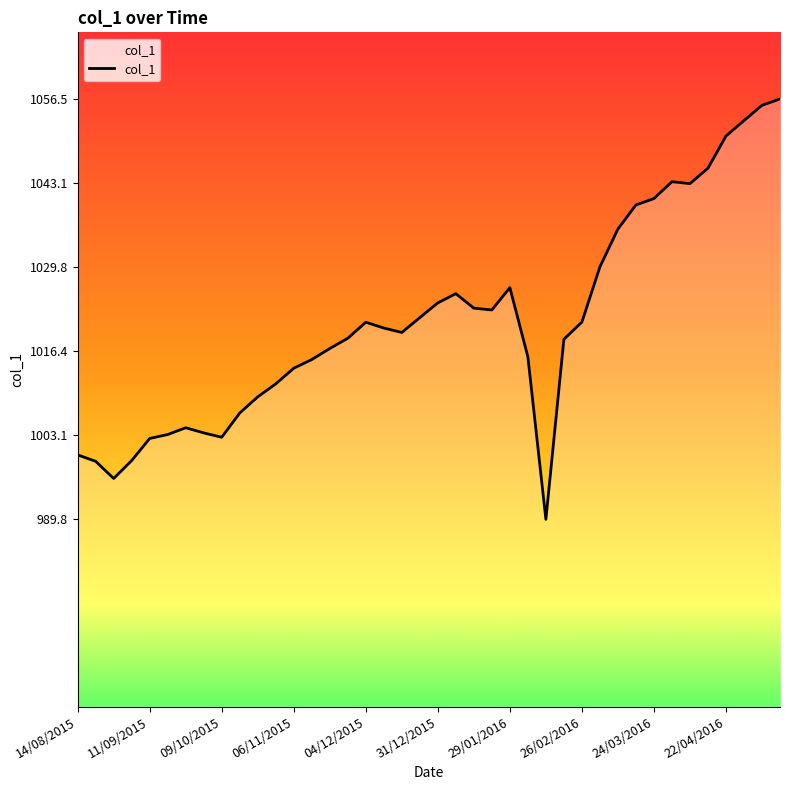

What is the minimum value shown in the chart?

989.8